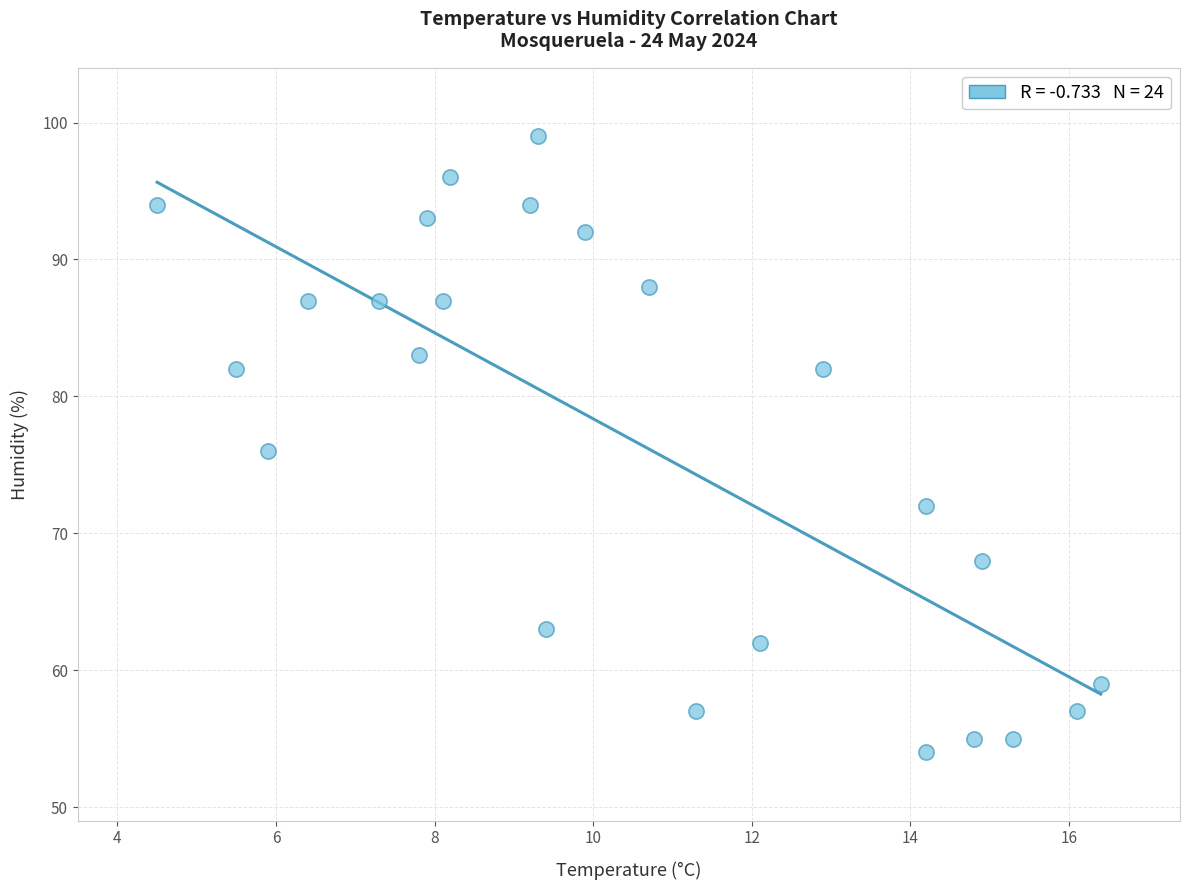

What is the range of Y values (max minus min)?

45